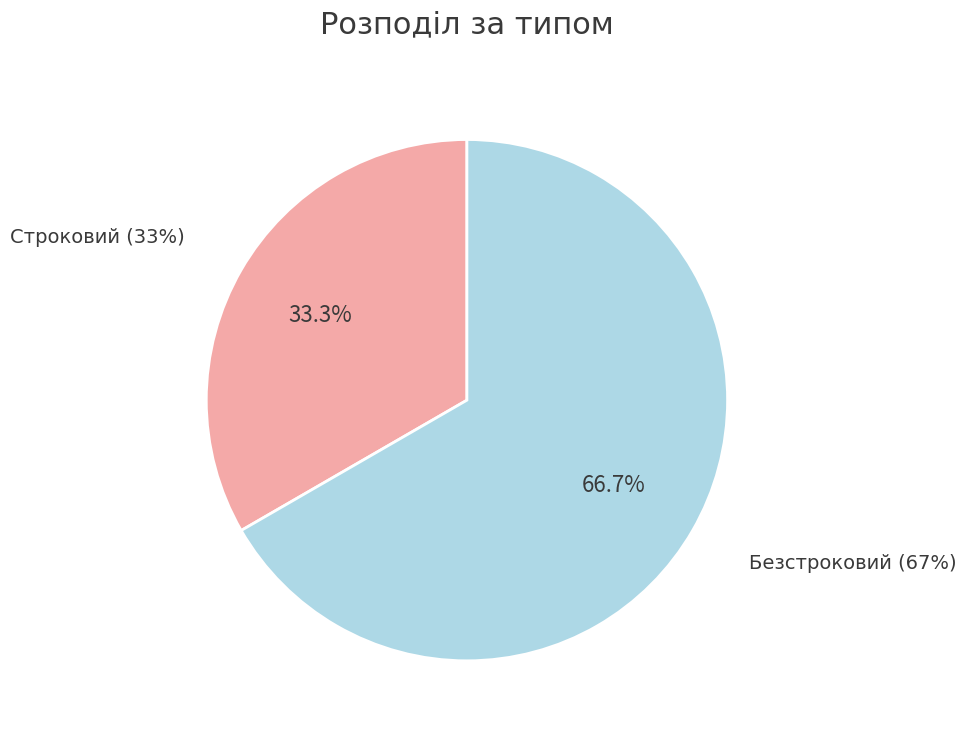

Count the number of slices in the pie.

2